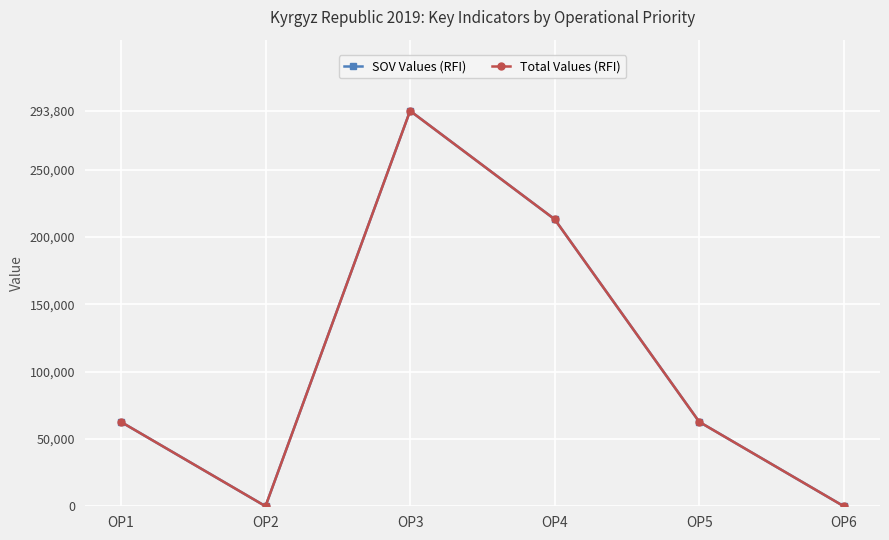

At which category is the sum across all series the highest?

OP3